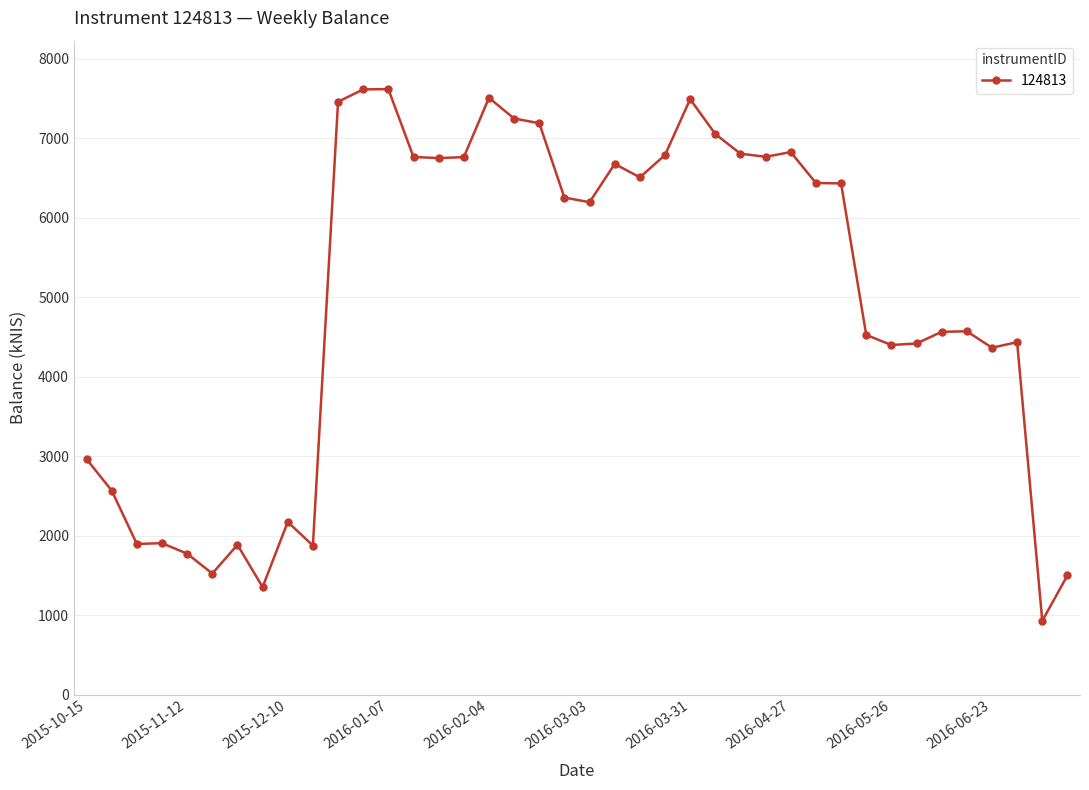

What is the sum of all values?

198689.4